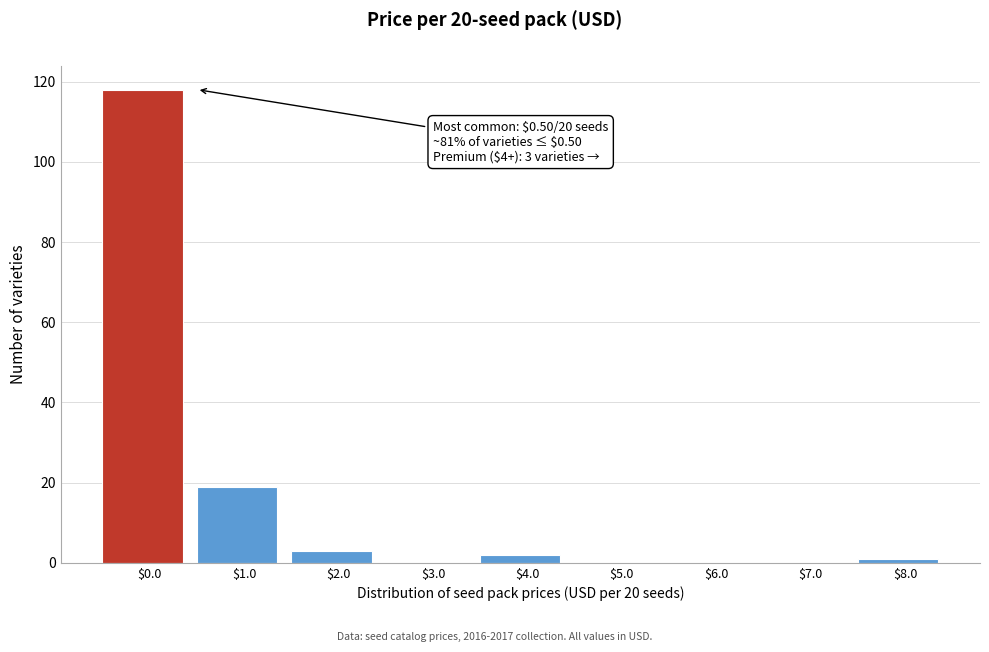

At which category does the chart reach its peak across all series?

$0.0